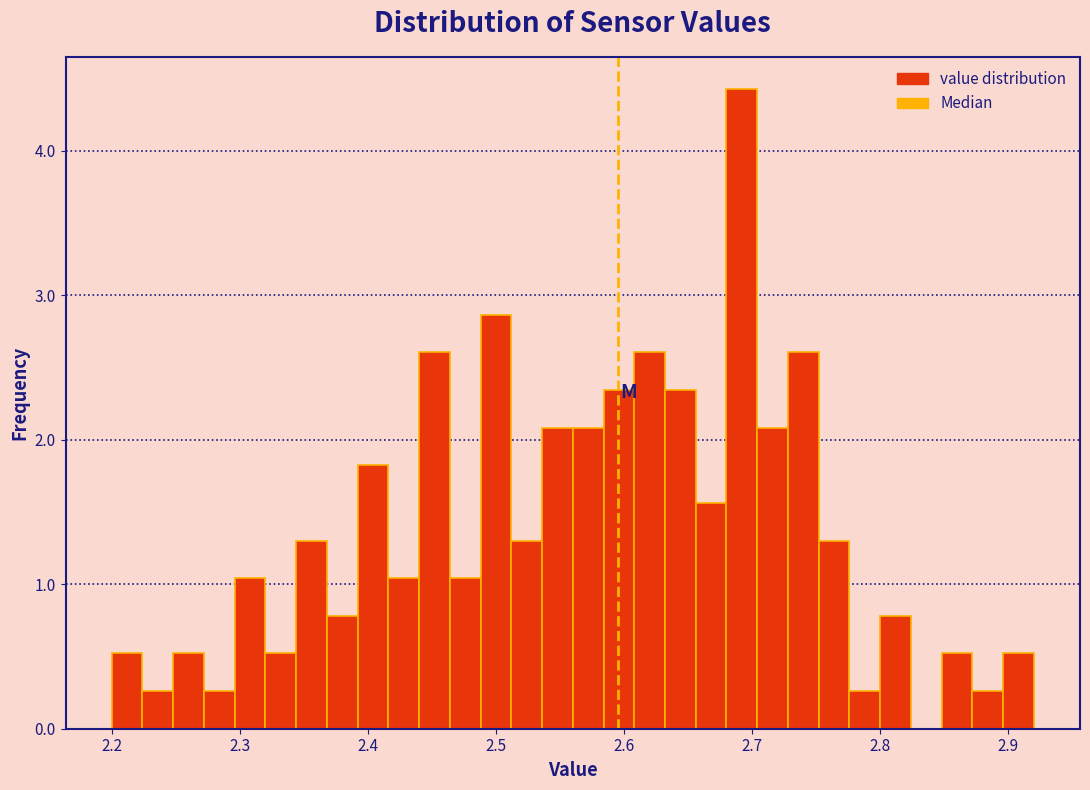

Read against the x-axis, roughly where is the centre of the tallest bar?

2.69